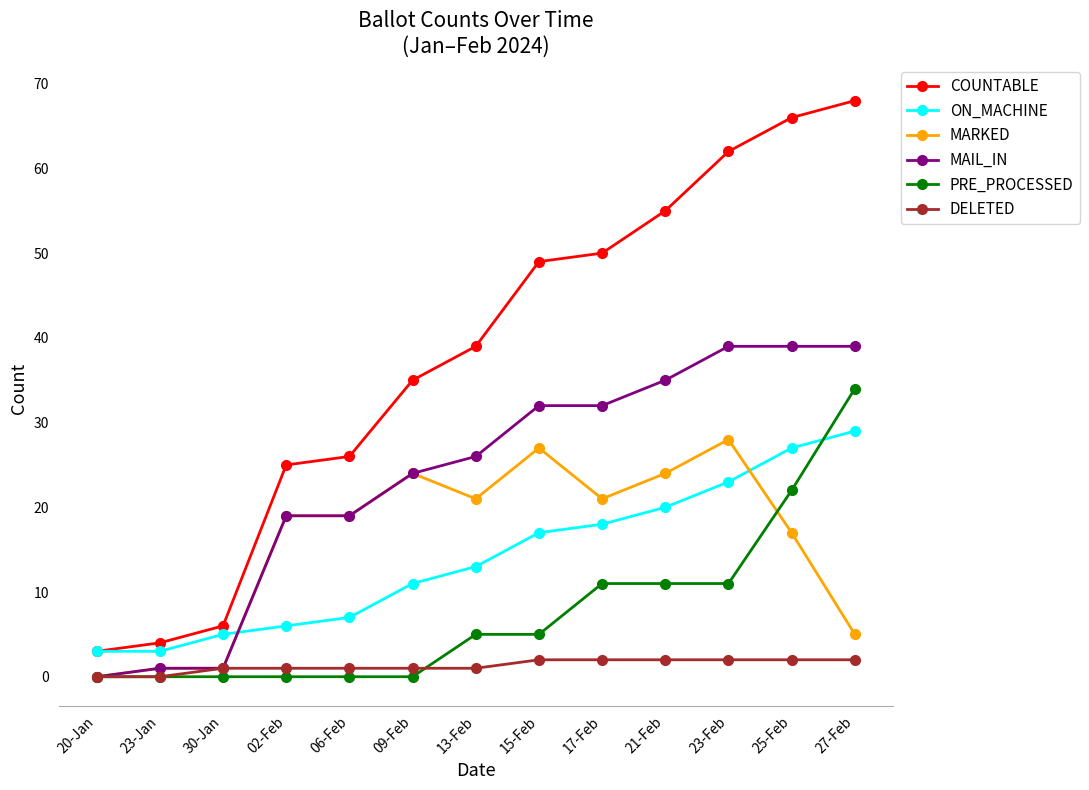

At 27-Feb, list the series in order from largest to smallest.

COUNTABLE, MAIL_IN, PRE_PROCESSED, ON_MACHINE, MARKED, DELETED